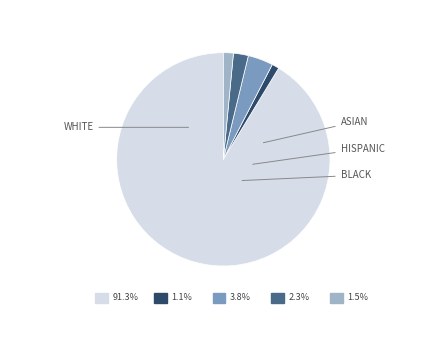

What is the largest slice in the pie chart?

WHITE